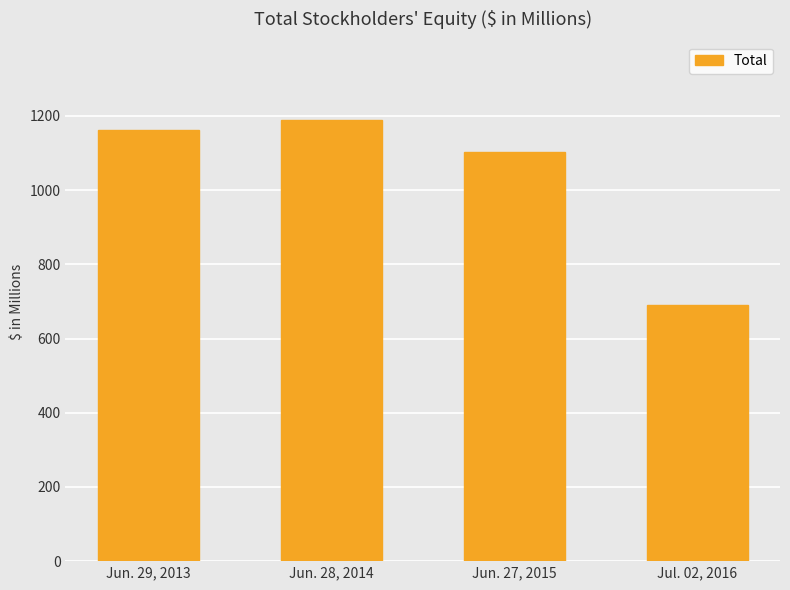

Are the bars horizontal?

No